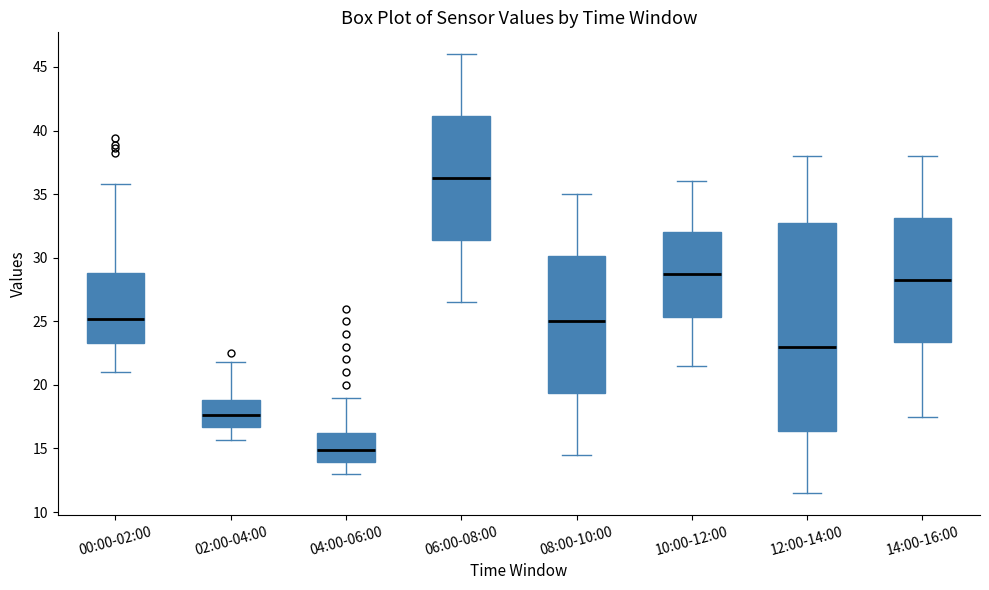

Which box's median line is the lowest?

04:00-06:00